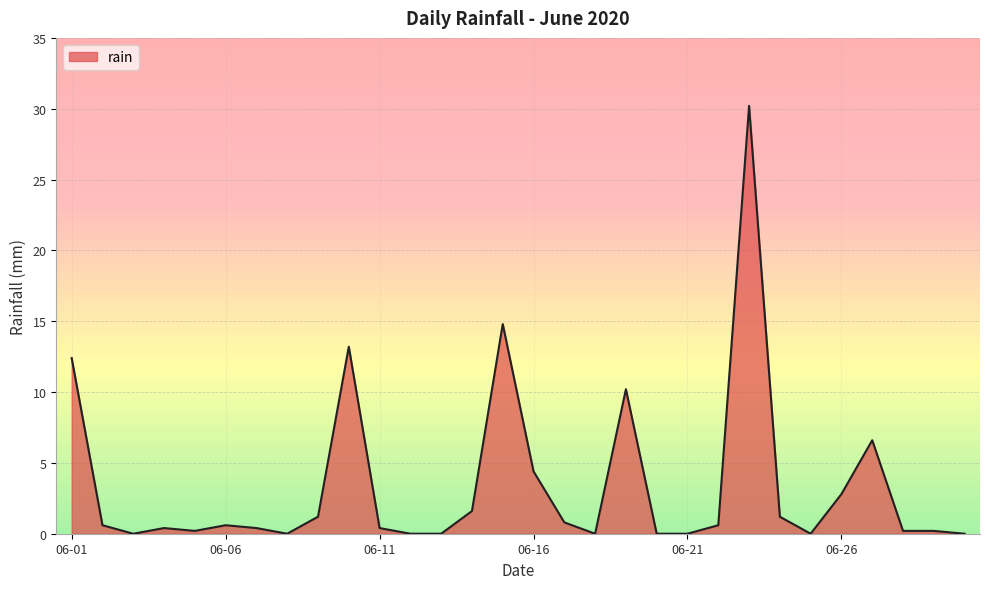

What is the maximum value shown in the chart?

30.2